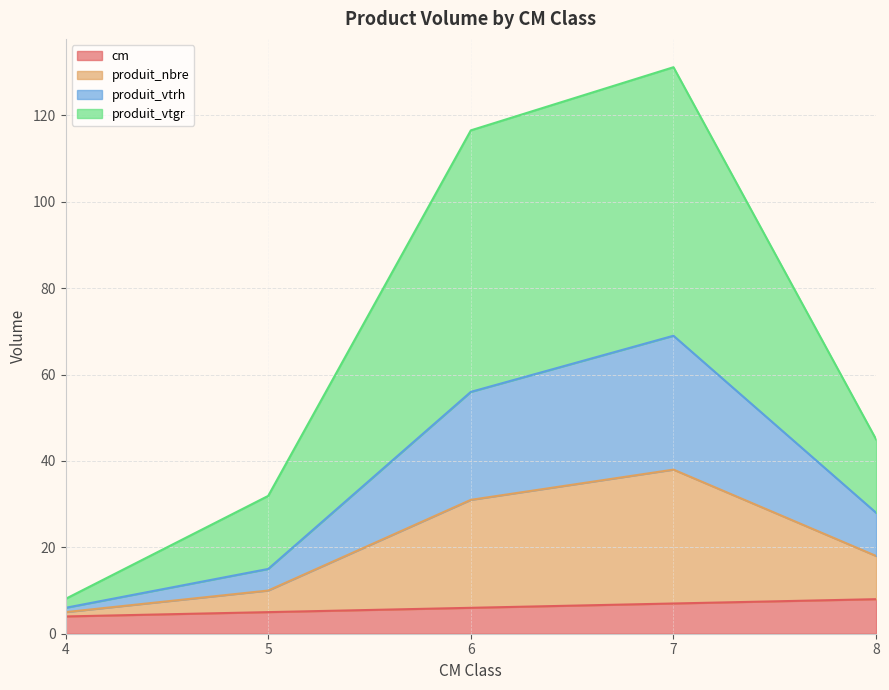

In produit_nbre, how many points are higher than both neighbors (excluding endpoints)?

1